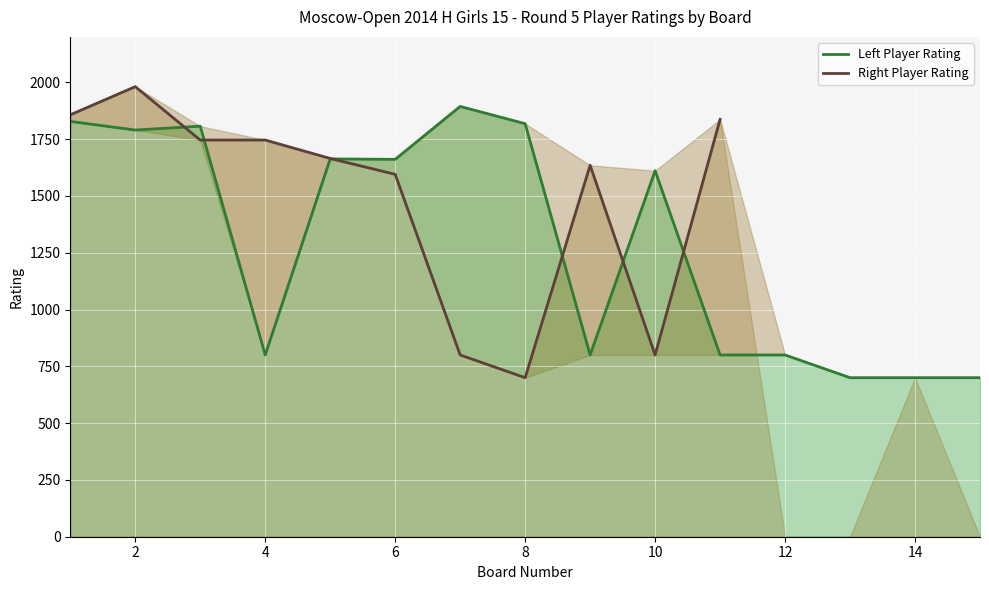

Is the value of Right Player Rating at 12 greater than the value of Left Player Rating at 14?

No